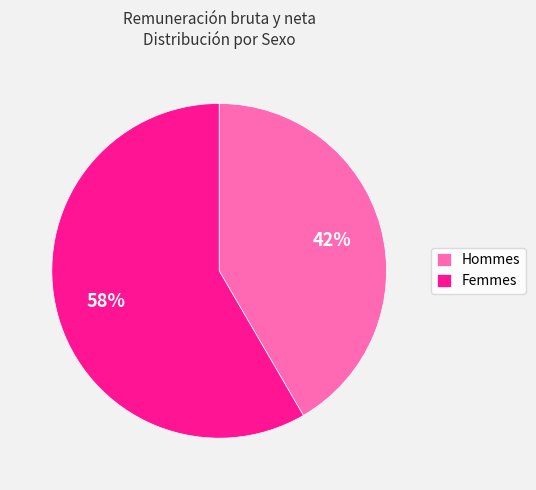

Between Femmes and Hommes, which is larger?

Femmes